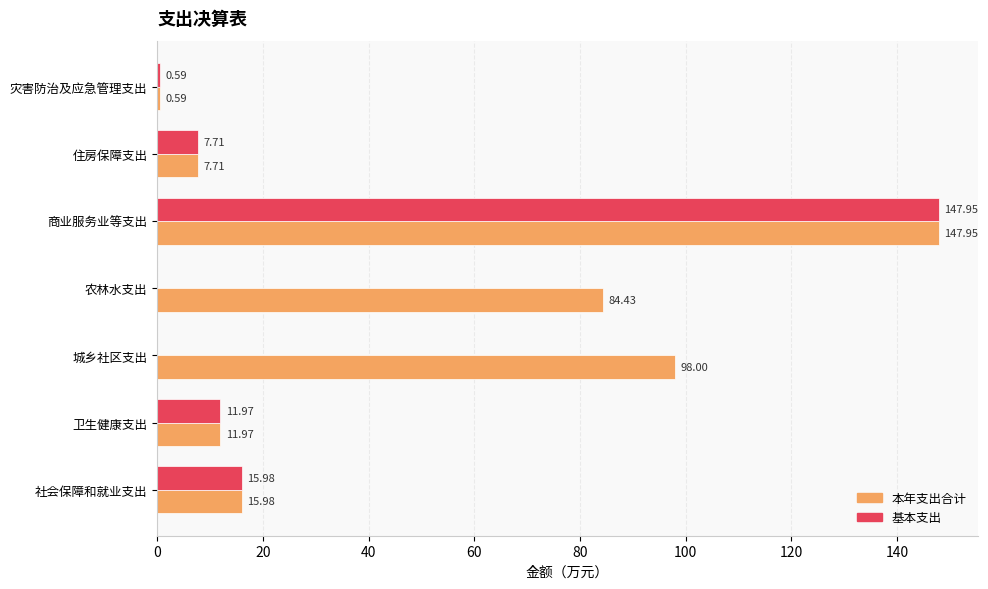

At which category is the sum across all series the highest?

商业服务业等支出